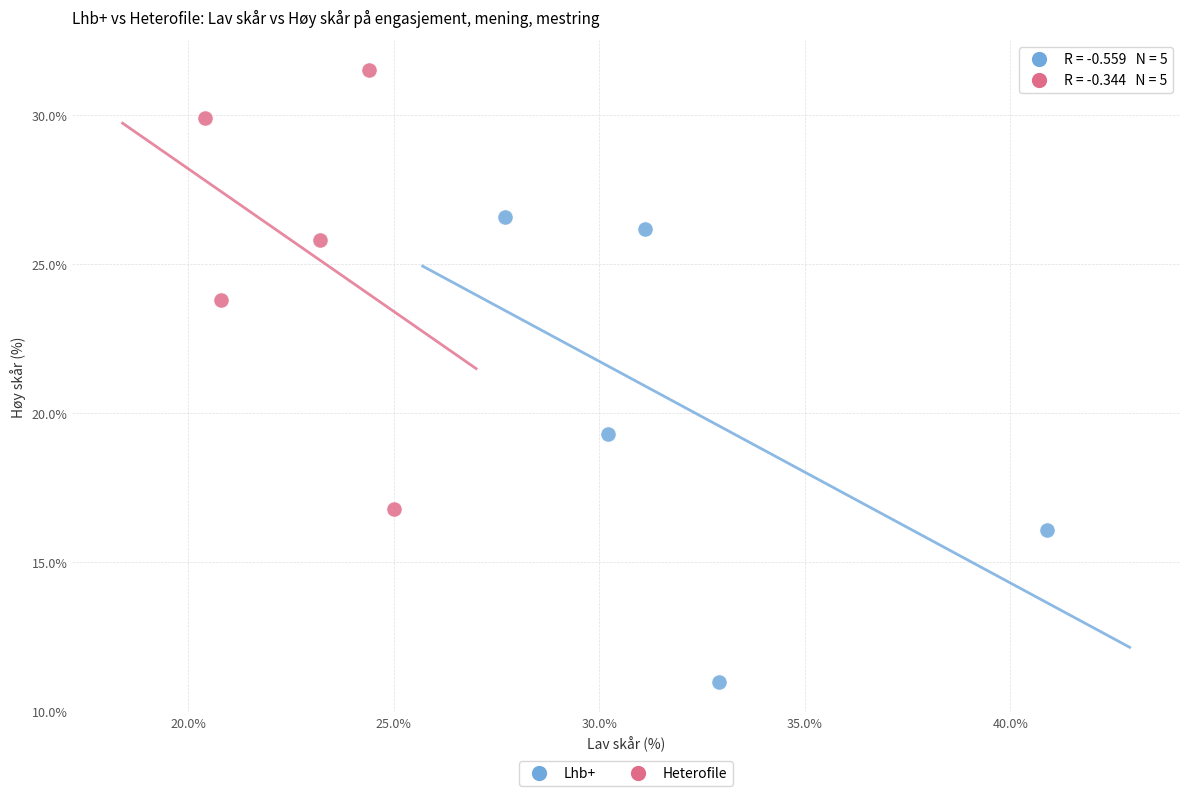

Which series has the largest Y range (max minus min)?

Lhb+